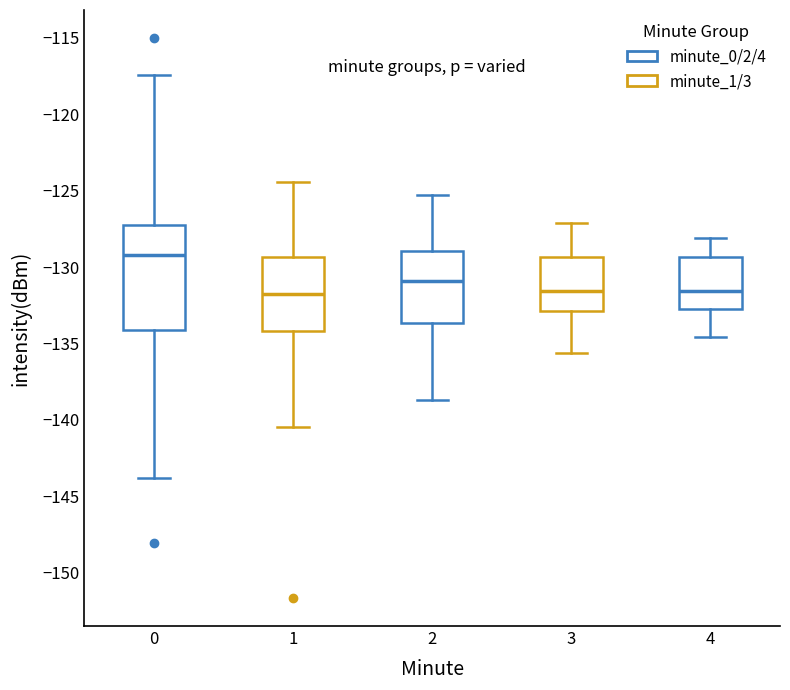

Where does the lower whisker of the box at x = 0 end on the y-axis? The values are not printed on the chart, so give them approximately, as read against the axis.

-144.0